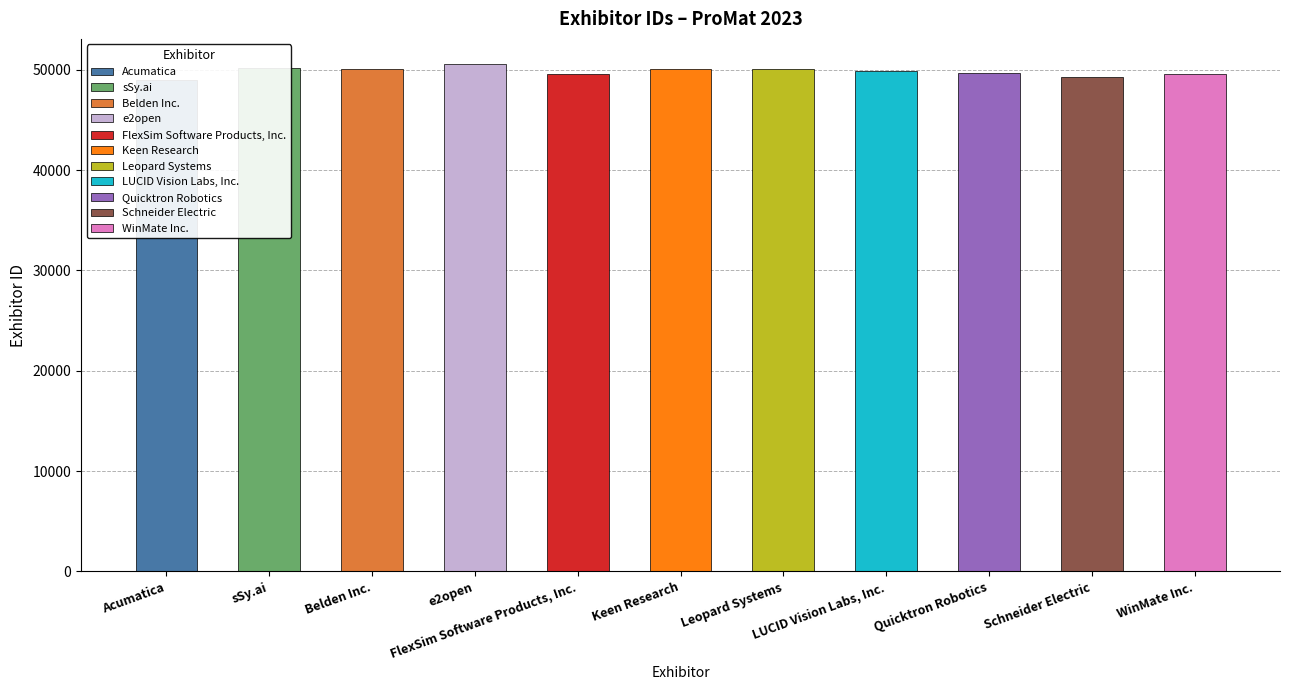

Where is the data nearest to the value 49799?

LUCID Vision Labs, Inc.